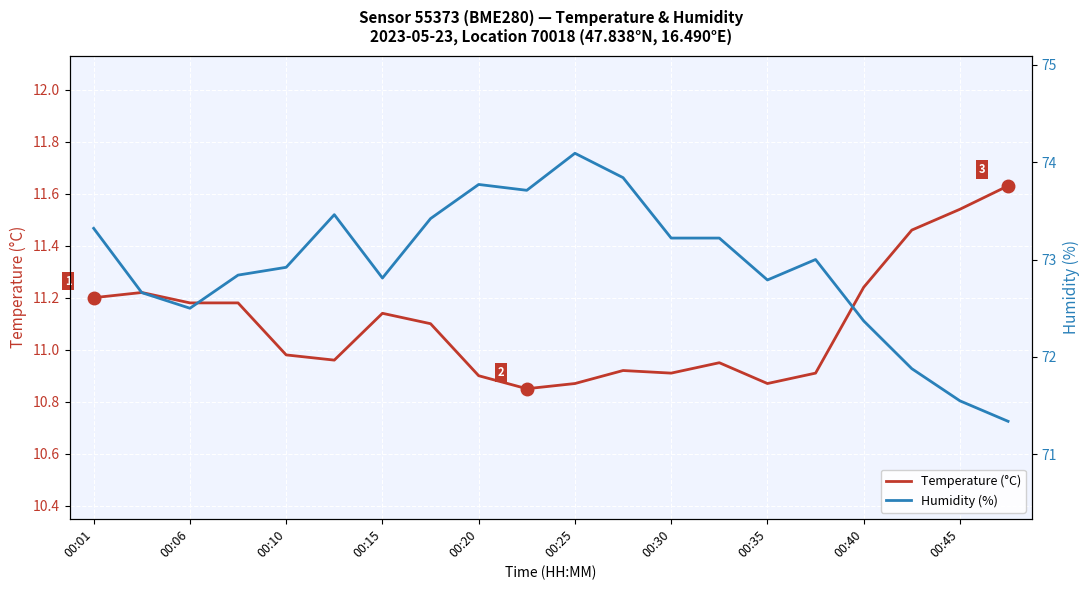

Which series has the largest total across all categories?

Humidity (%)